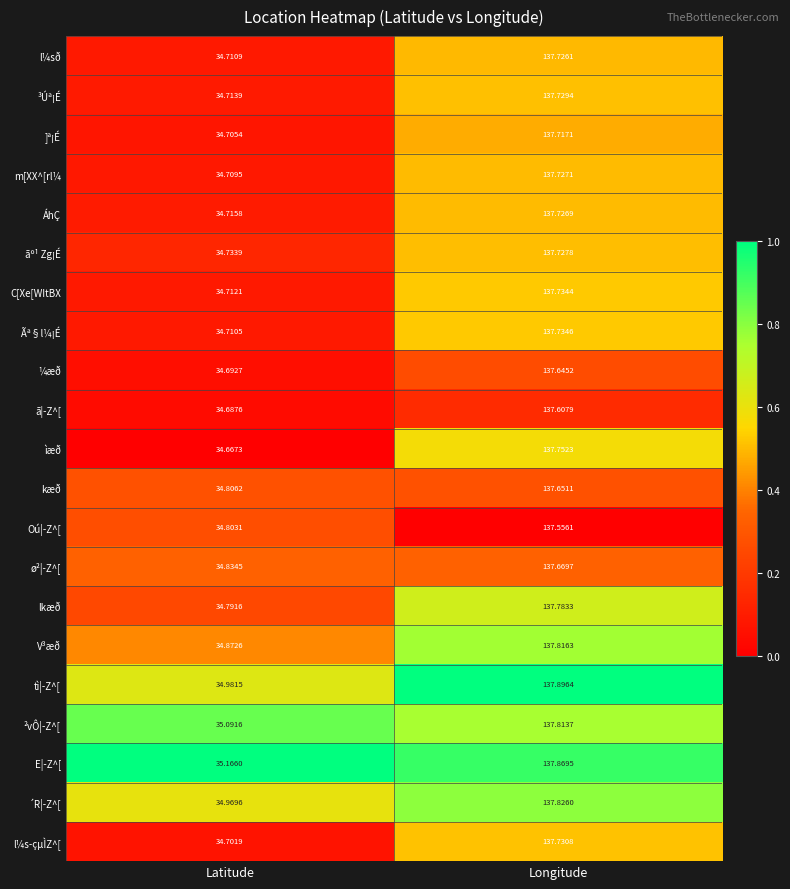

Where is ¼æð nearest to the value 86?

Latitude